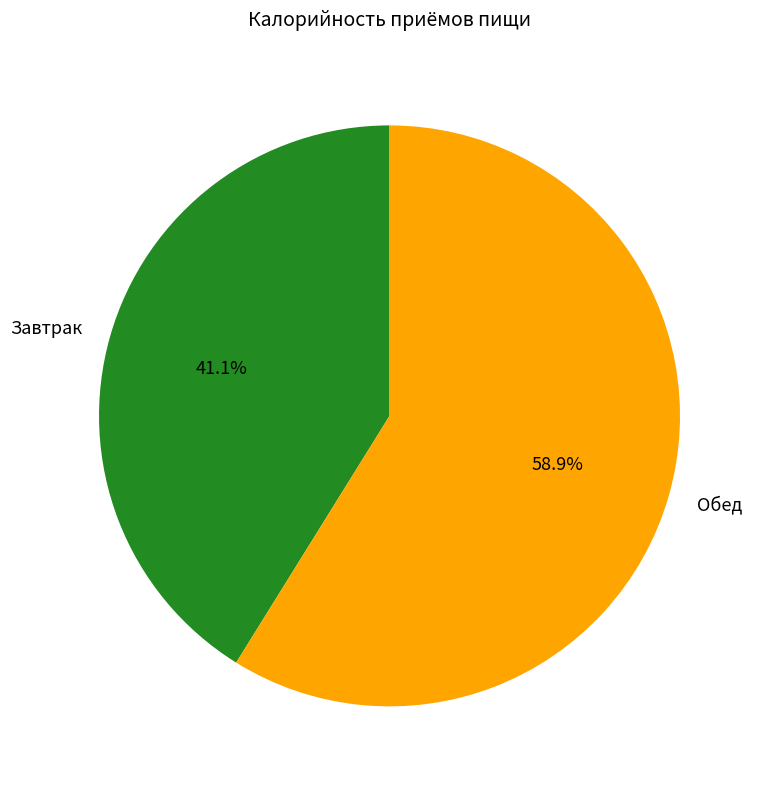

How many segments does this pie chart have?

2